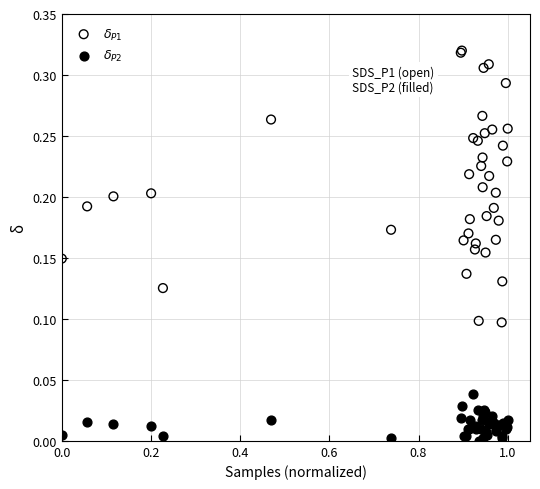

Which series reaches the maximum Y coordinate?

$\delta_{P1}$